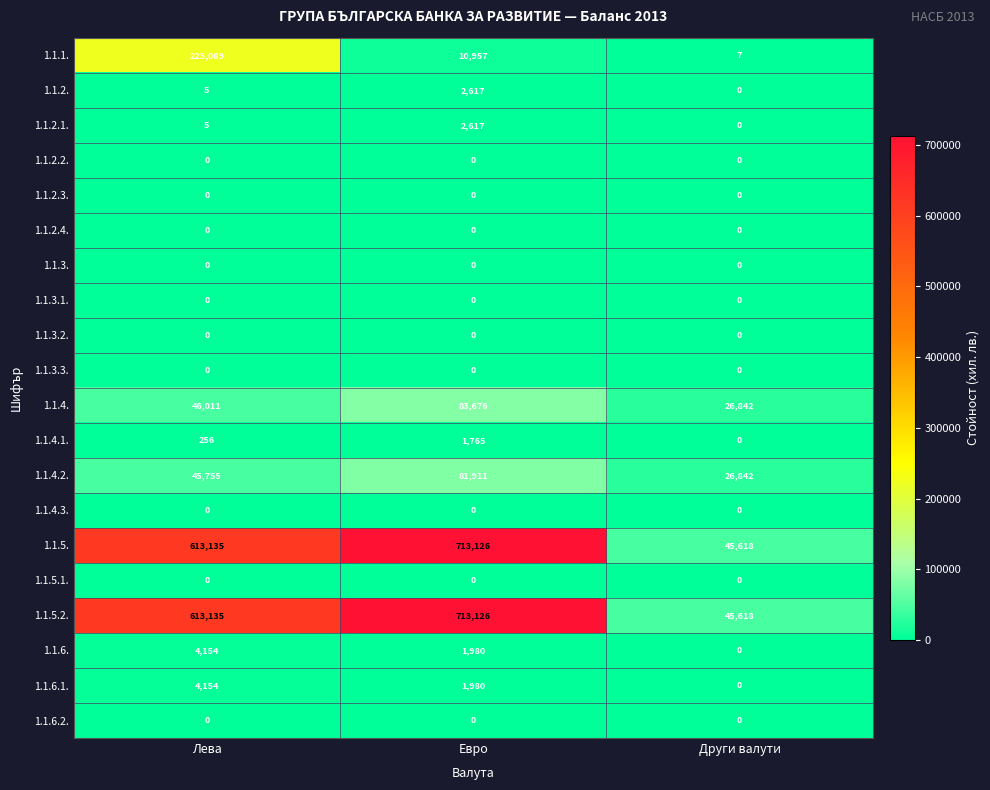

Count the number of data series in this chart.

20